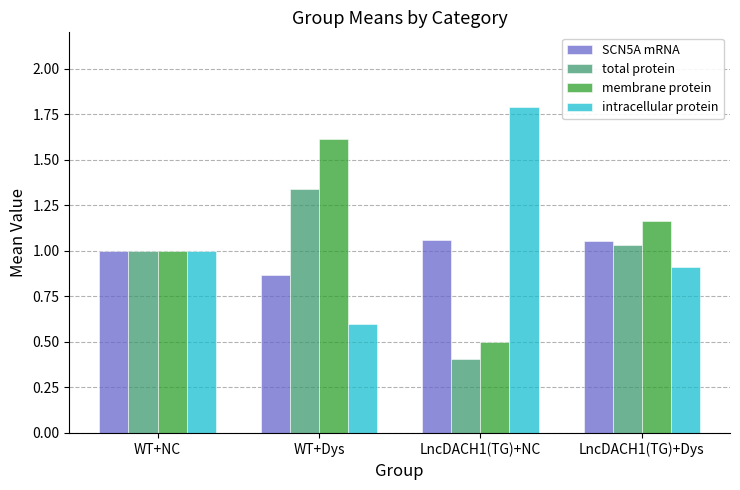

Where is SCN5A mRNA nearest to the value 0?

WT+Dys